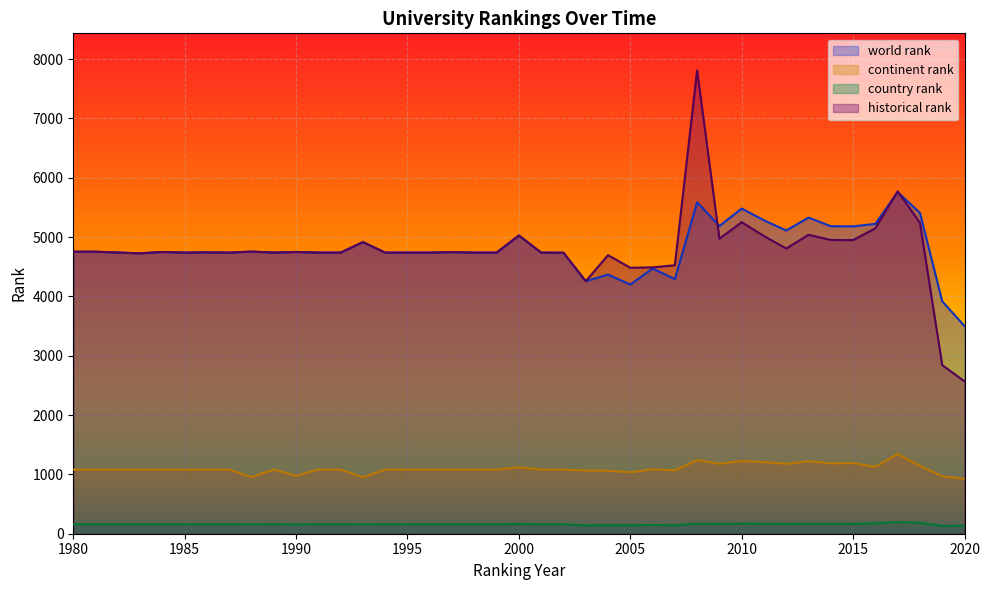

What is the greatest value displayed?

7809